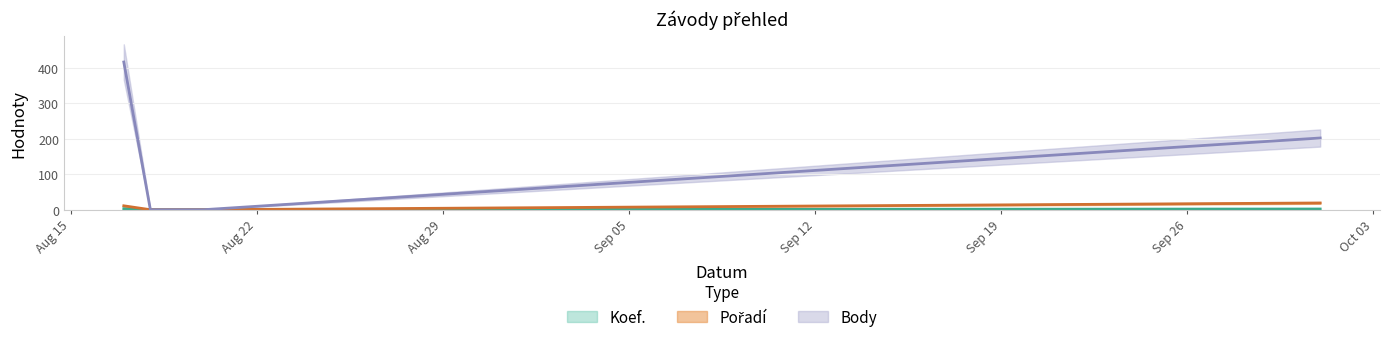

Is the value of Koef. at 2016-08-17 greater than the value of Pořadí at 2016-10-01?

No